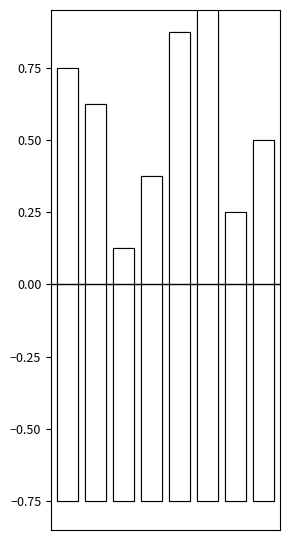

How many categories are shown in the chart?

8